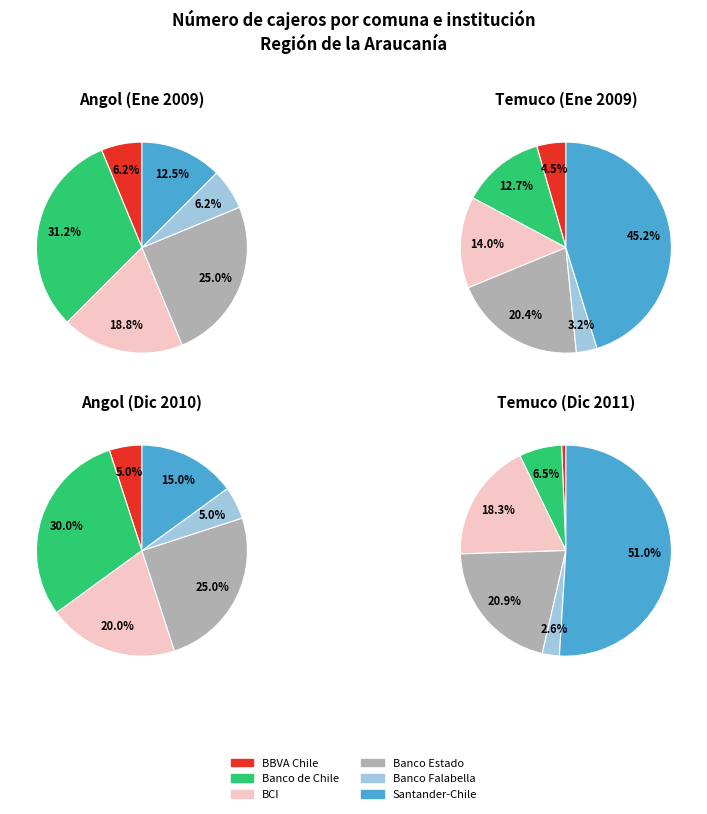

Combined, what portion of the pie is Banco Bilbao Vizcaya Argentaria. Chile and Banco del Estado de Chile?

31.2%